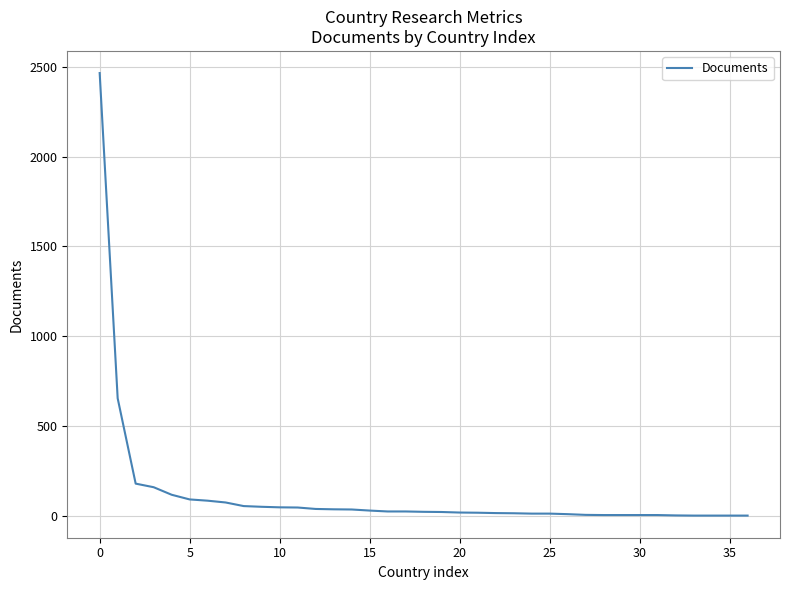

At which label does the data first exceed 22?

0